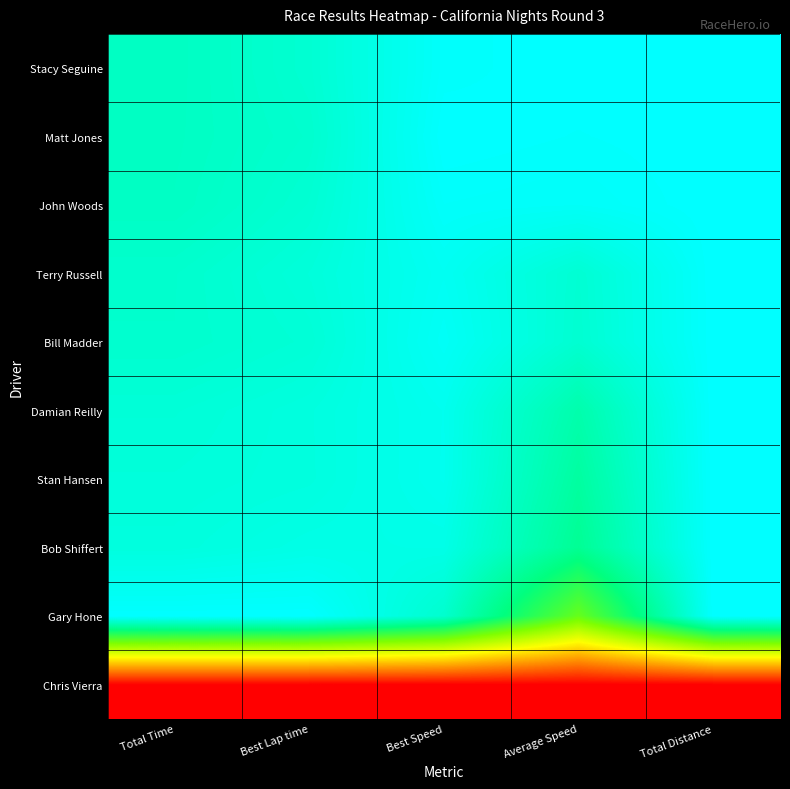

List the series in order of their peak value, highest first.

Stacy Seguine, Matt Jones, John Woods, Terry Russell, Bill Madder, Damian Reilly, Stan Hansen, Bob Shiffert, Gary Hone, Chris Vierra